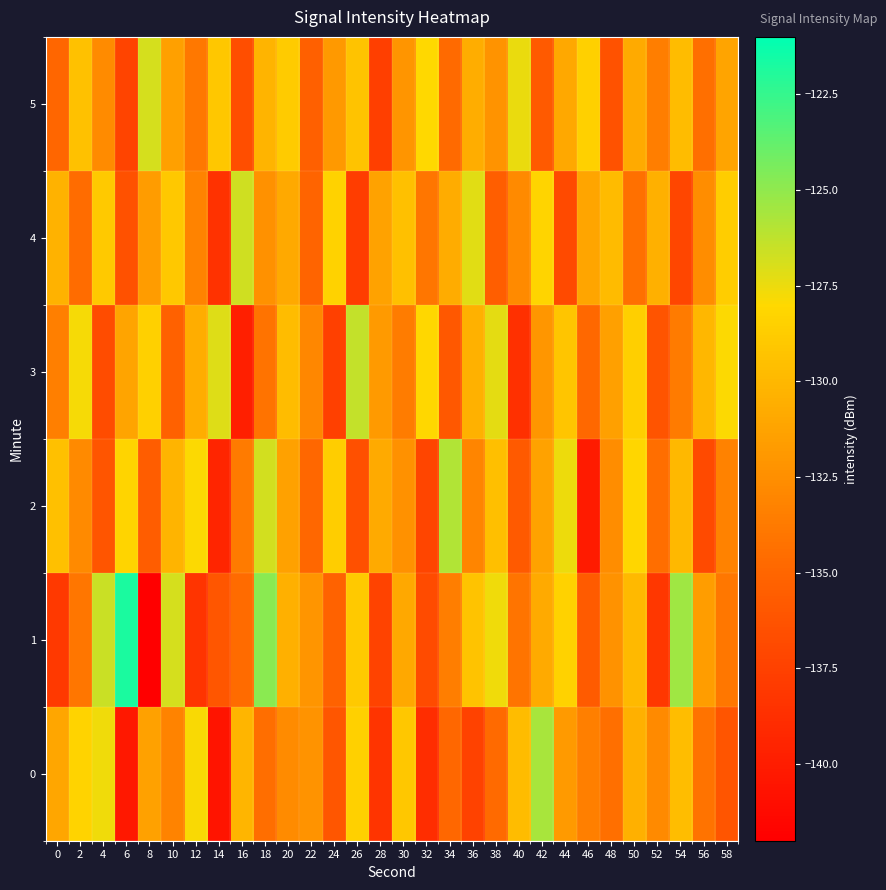

Which series has the widest spread of values?

1